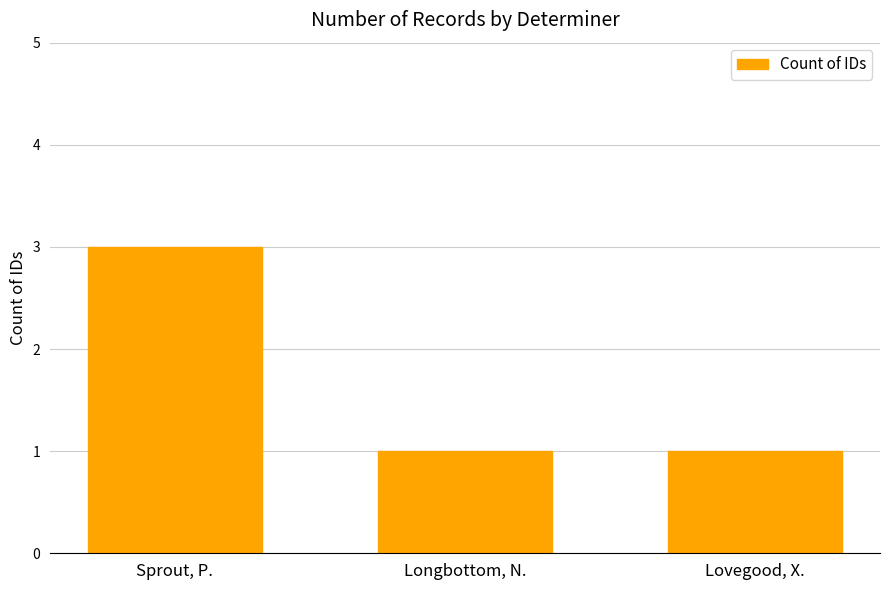

What position from the right is Lovegood, X.?

1